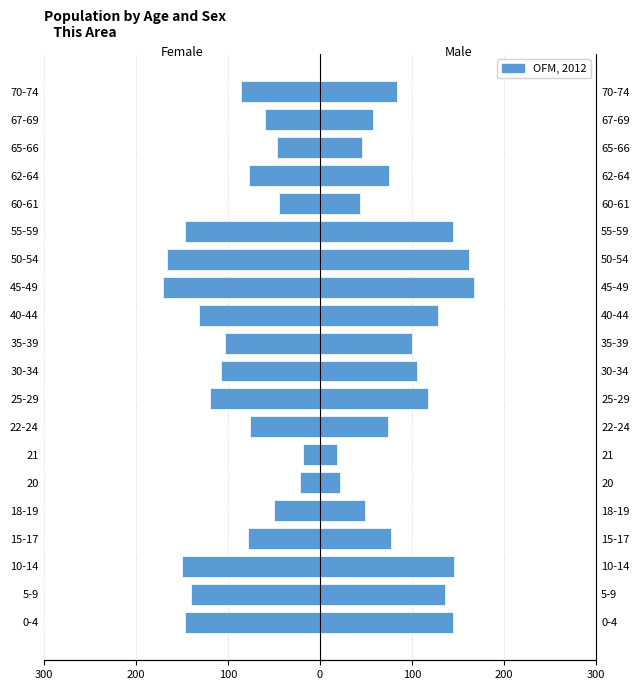

What is the change in value from 10-14 to 20?

+128